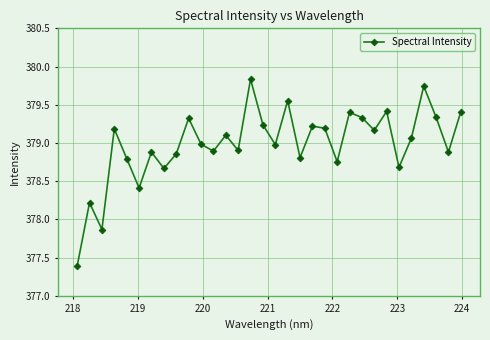

True or false: the data has more than 2 interior local peaks.

True